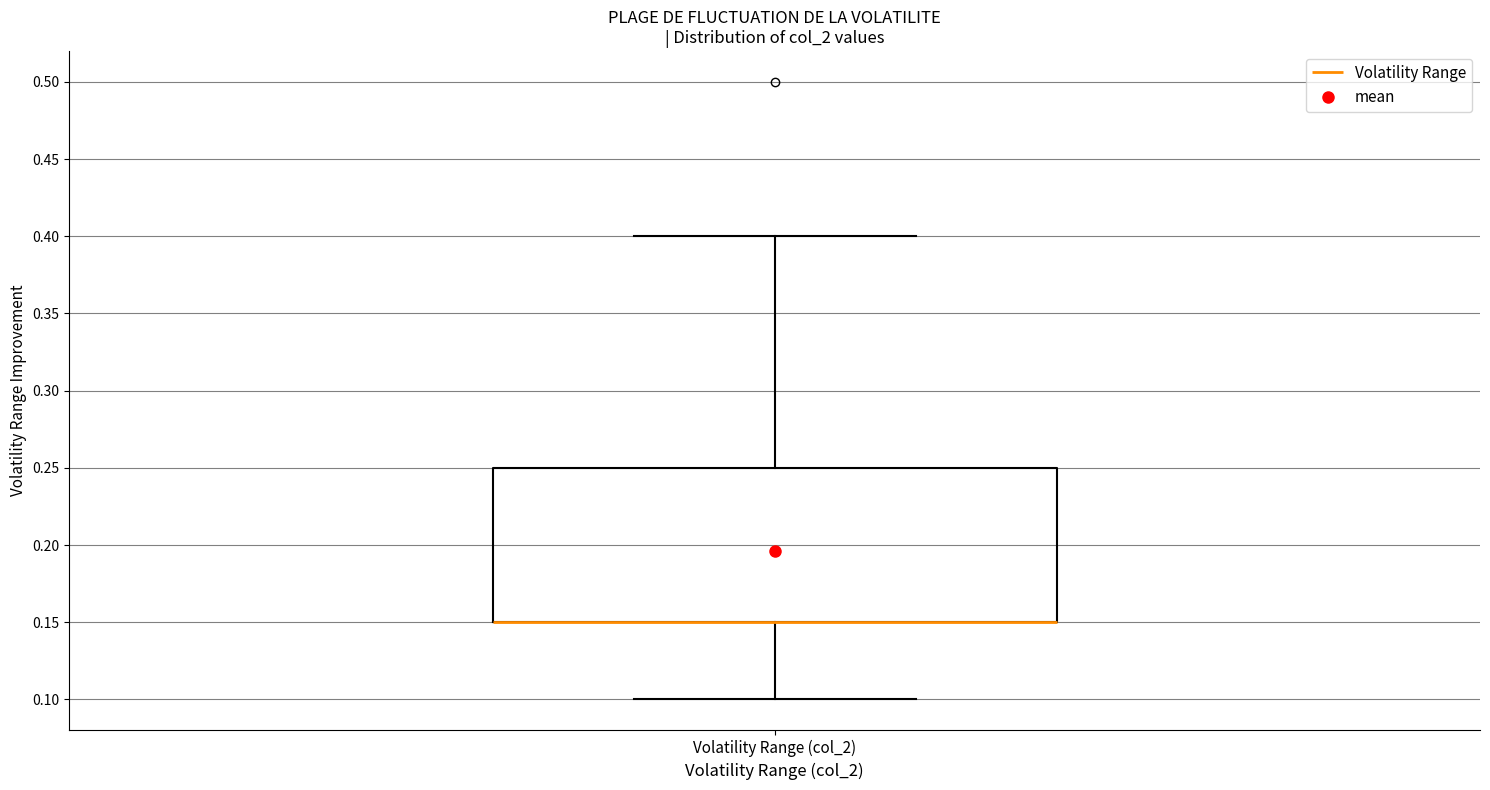

Read this box plot against the y-axis: the position of the median line, the range covered by the box, and the ends of both whiskers. The values are not printed on the chart, so give them approximately, as read against the axis.

median 0.15 (drawn on the box's lower edge), box 0.15 to 0.25, whiskers 0.10 to 0.40